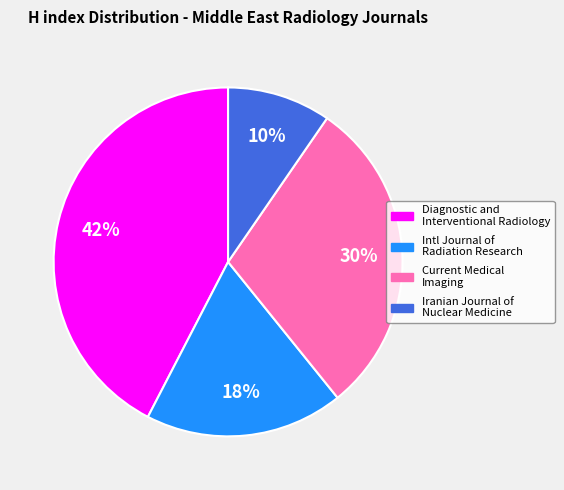

Is there any slice that represents more than half of the pie?

No